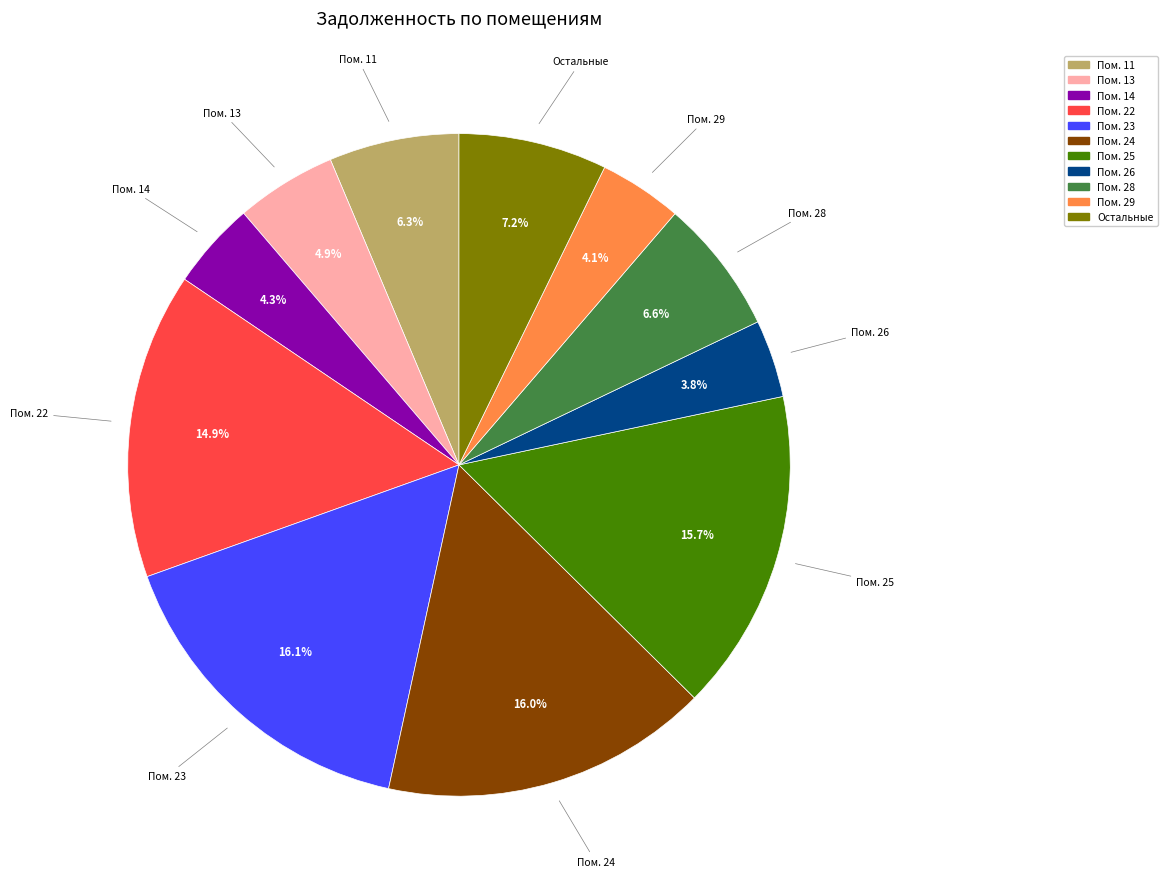

Does any single category account for the majority?

No